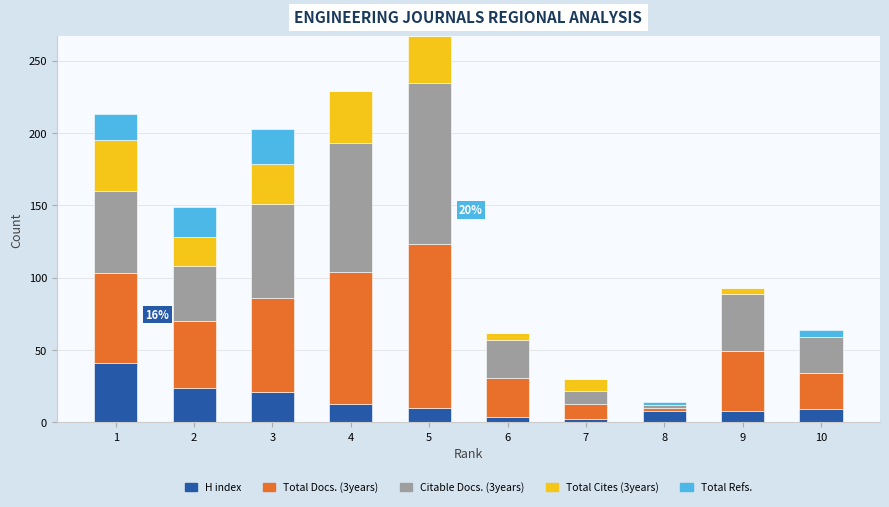

What is the maximum value for H index?

41